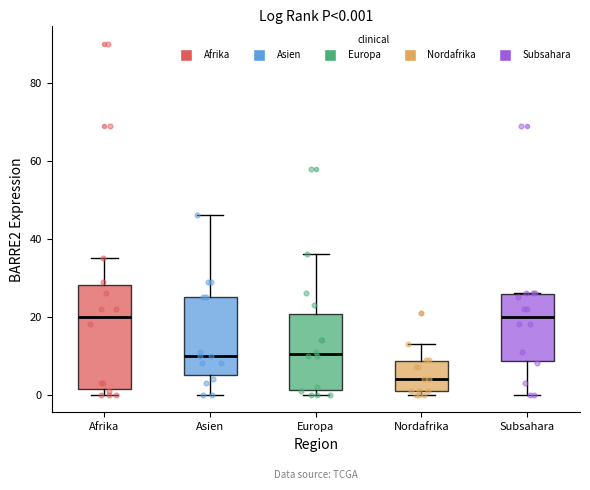

Which box's median line is the lowest?

Nordafrika